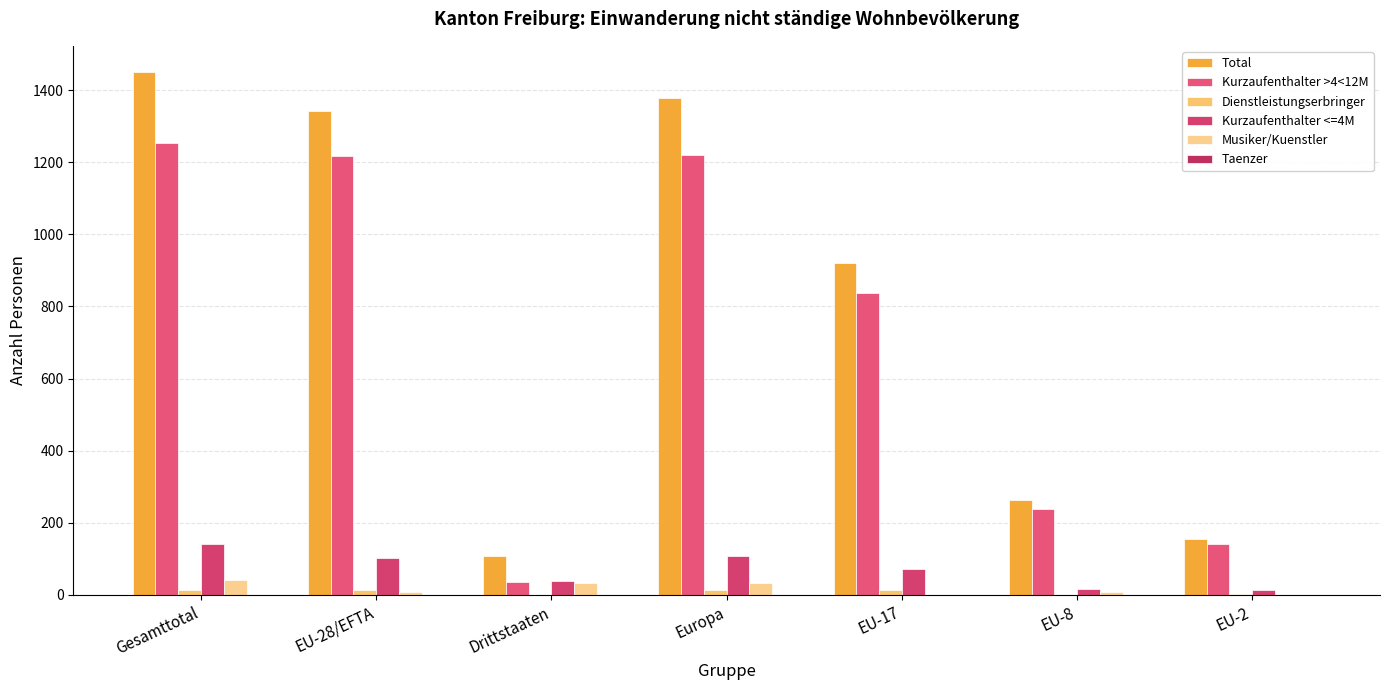

Reading right to left, extract all data points from this chart.

Total: 155	263	921	1378	109	1341	1450
Kurzaufenthalter >4<12M: 140	239	836	1220	36	1217	1253
Dienstleistungserbringer: 2	0	13	15	0	15	15
Kurzaufenthalter <=4M: 13	17	72	109	38	102	140
Musiker/Kuenstler: 0	7	0	33	34	7	41
Taenzer: 0	0	0	1	1	0	1